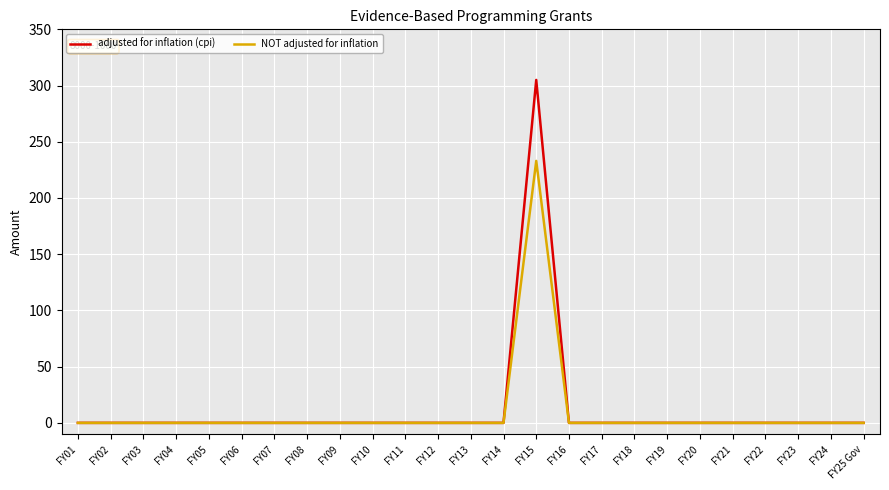

Reading right to left, extract all data points from this chart.

adjusted for inflation (cpi): FY25 Gov=0	FY24=0	FY23=0	FY22=0	FY21=0	FY20=0	FY19=0	FY18=0	FY17=0	FY16=0	FY15=305	FY14=0	FY13=0	FY12=0	FY11=0	FY10=0	FY09=0	FY08=0	FY07=0	FY06=0	FY05=0	FY04=0	FY03=0	FY02=0	FY01=0
NOT adjusted for inflation: FY25 Gov=0	FY24=0	FY23=0	FY22=0	FY21=0	FY20=0	FY19=0	FY18=0	FY17=0	FY16=0	FY15=233	FY14=0	FY13=0	FY12=0	FY11=0	FY10=0	FY09=0	FY08=0	FY07=0	FY06=0	FY05=0	FY04=0	FY03=0	FY02=0	FY01=0